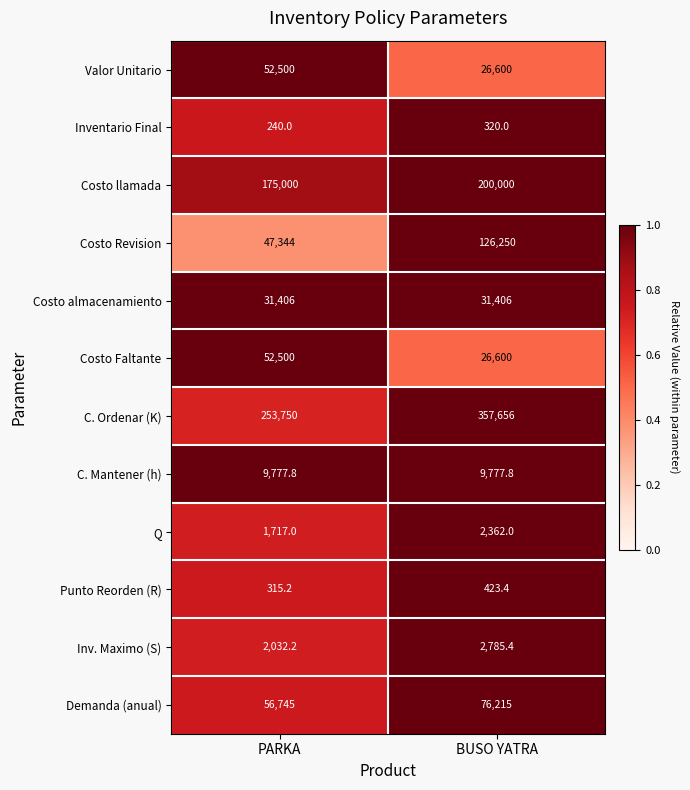

At which category is the sum across all series the highest?

BUSO YATRA